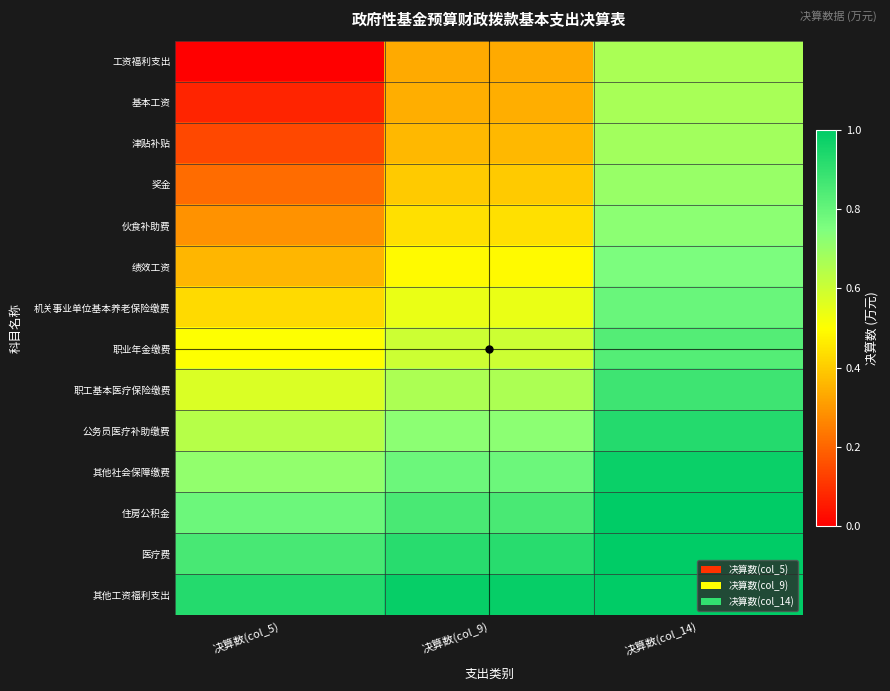

Which has a higher value, 决算数(col_5) or 决算数(col_9)?

决算数(col_9)